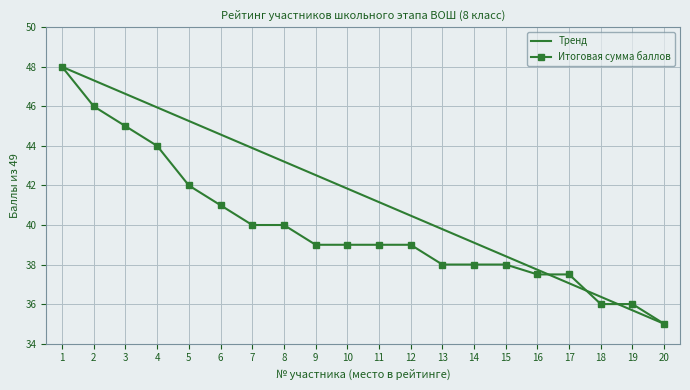

Where is the data nearest to the value 41?

6